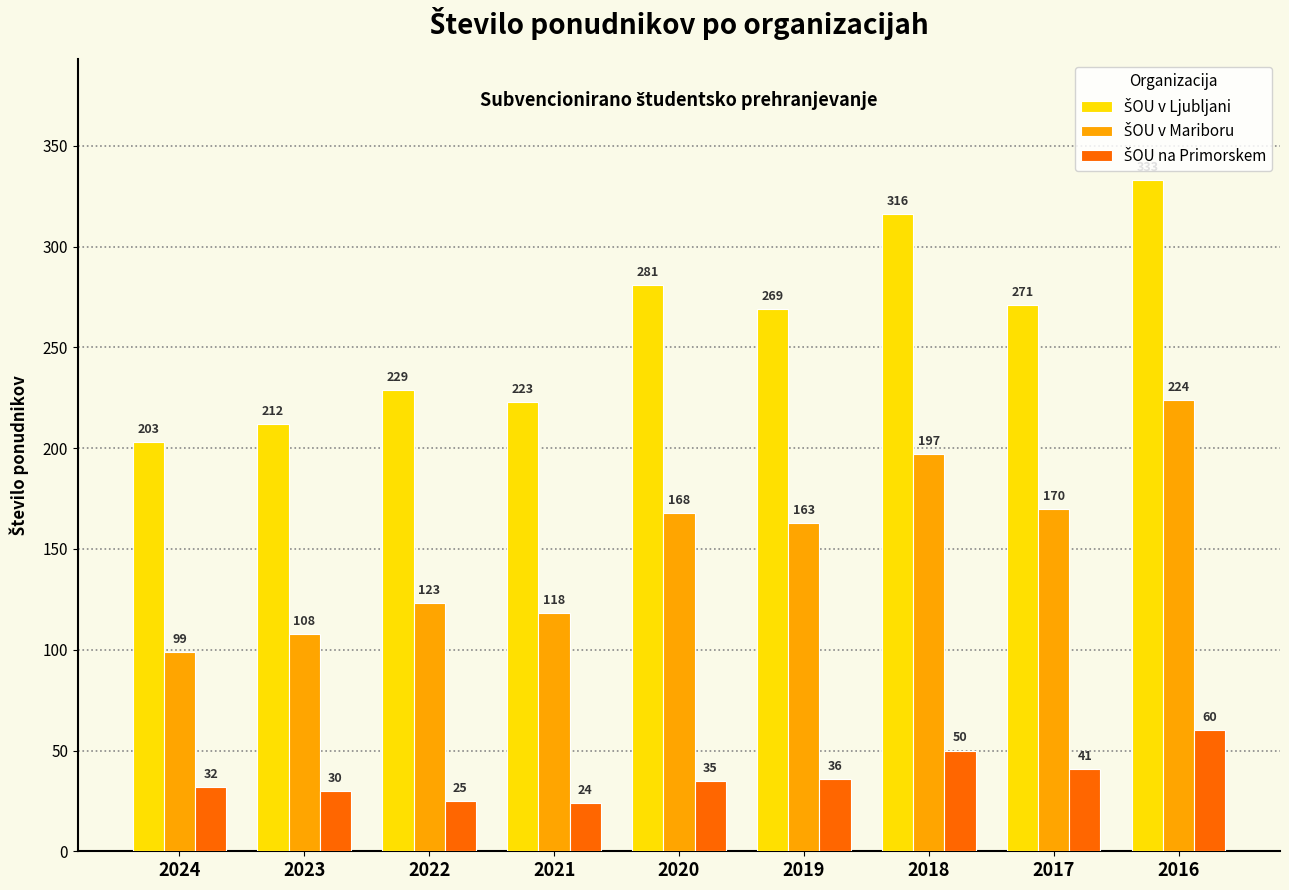

What is the spread (max minus min) of values at 2024?

171